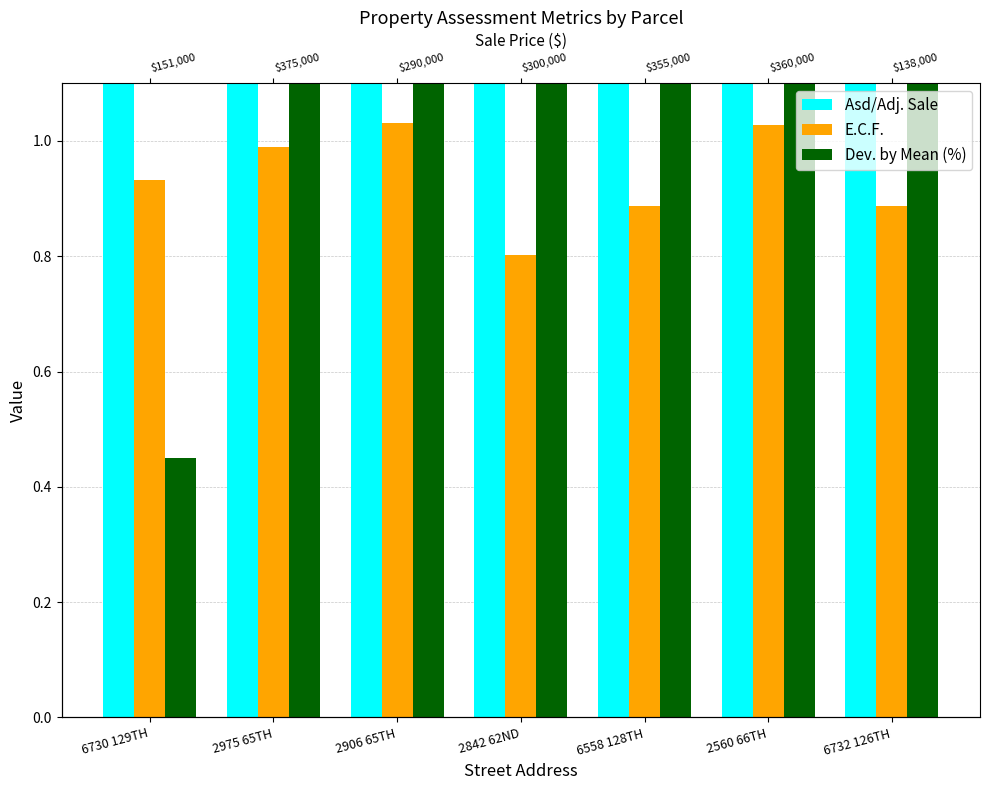

What is the greatest value displayed?

51.1